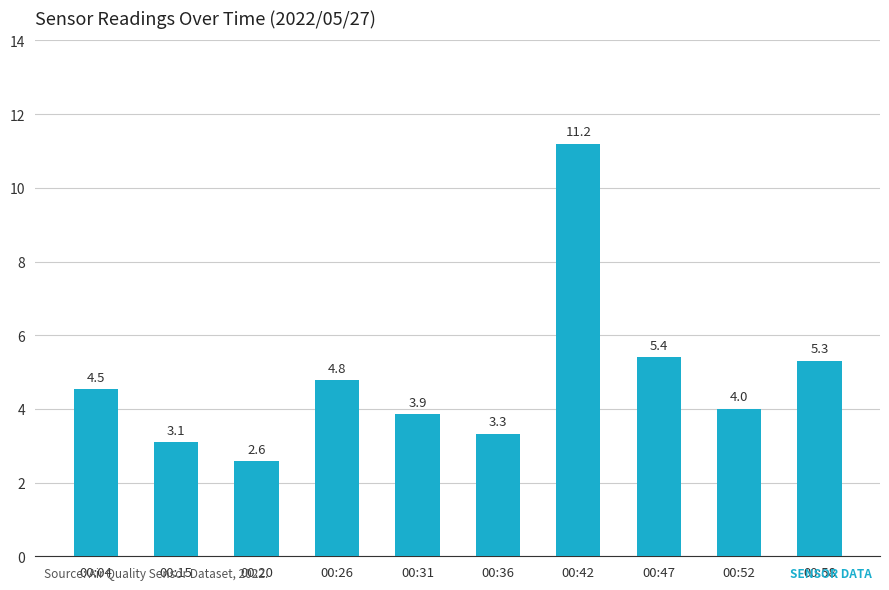

At which label does the data first exceed 4?

00:04